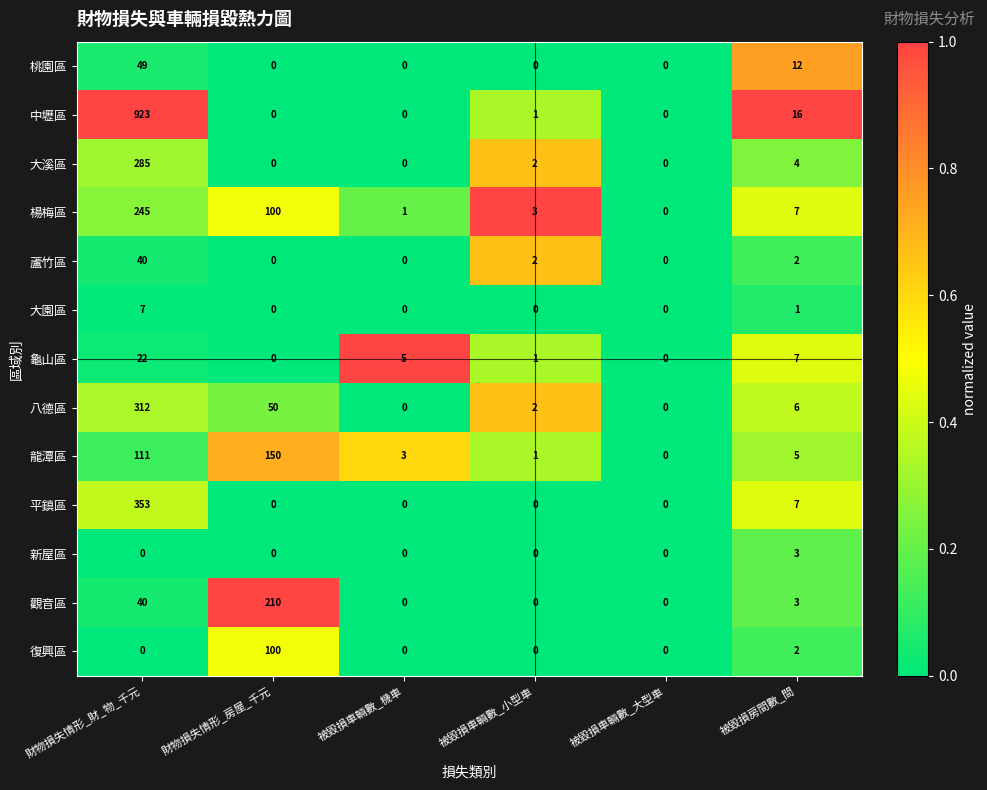

What is the spread (max minus min) of values at 被毀損房間數_間?

15